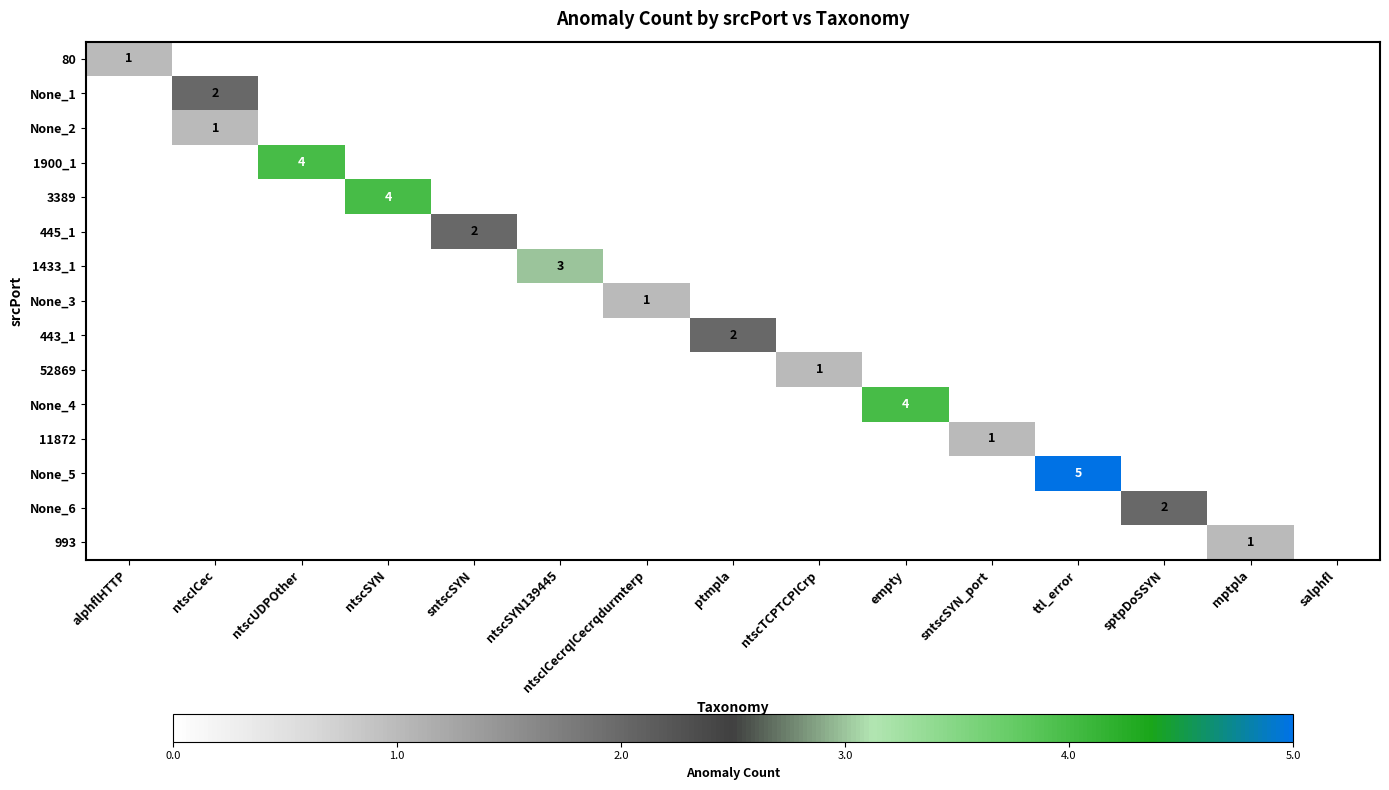

True or false: 445_1 has a value of 3 at sntscSYN.

False